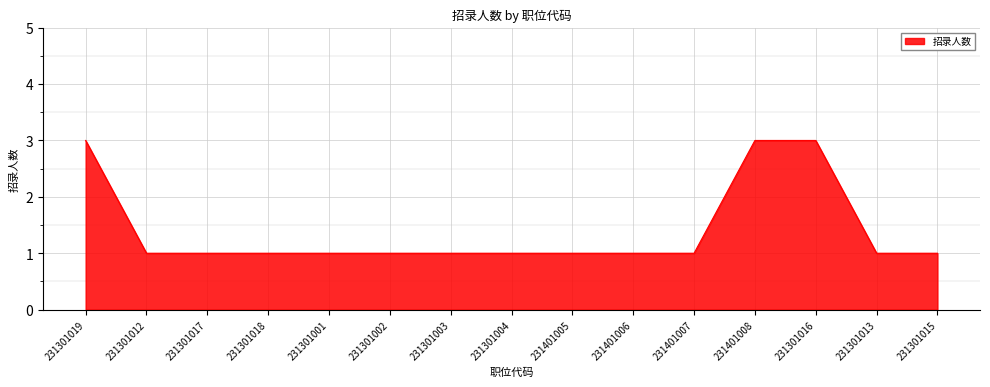

What position from the right is 231301003?

9